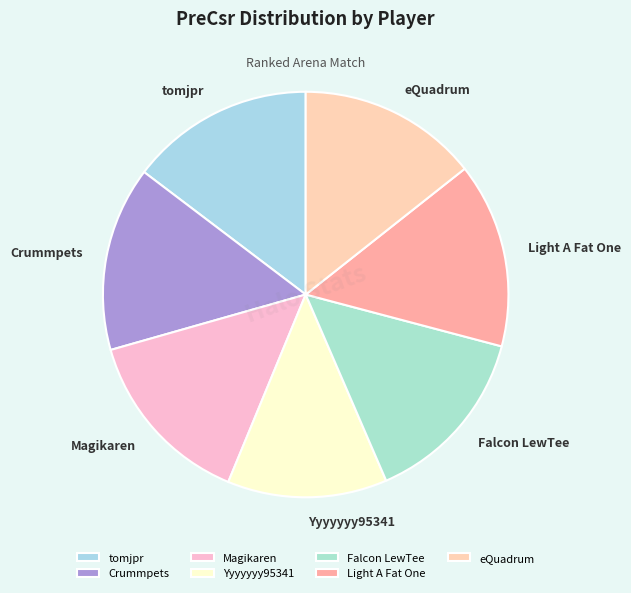

Is there any slice that represents more than half of the pie?

No